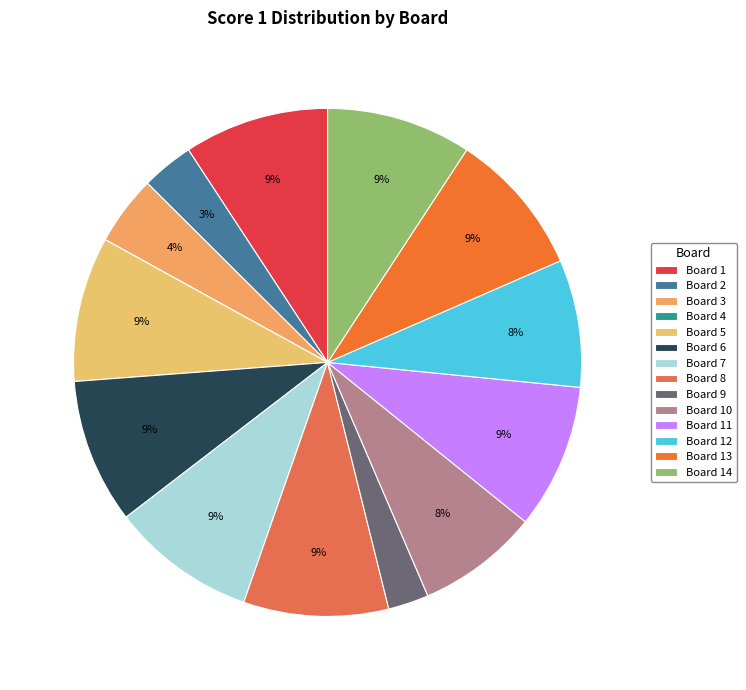

How many slices are in this pie chart?

14